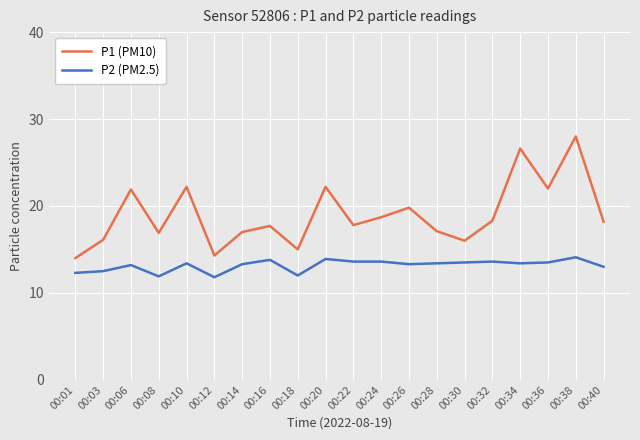

What is the total value across all series at 00:18?

27.0